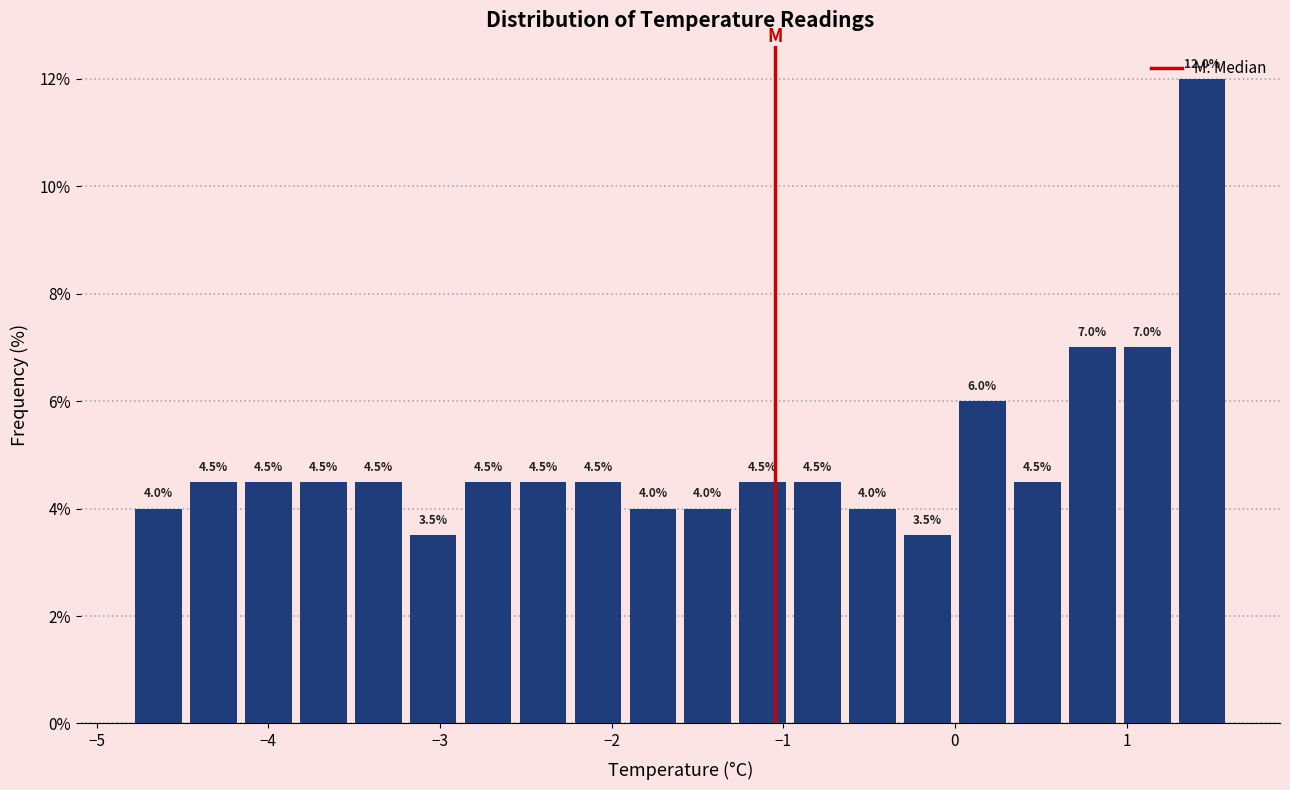

Read against the x-axis, roughly where is the centre of the tallest bar?

1.4